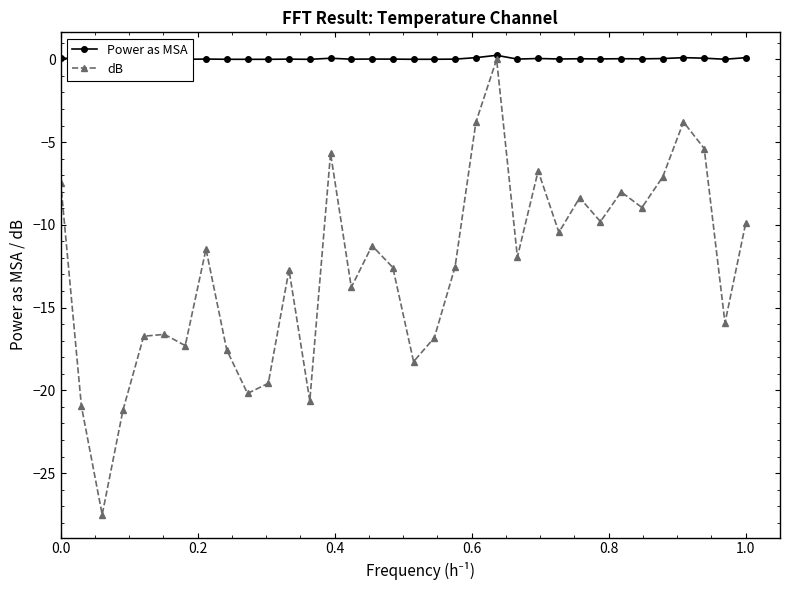

True or false: dB has more than 2 interior local peaks.

True